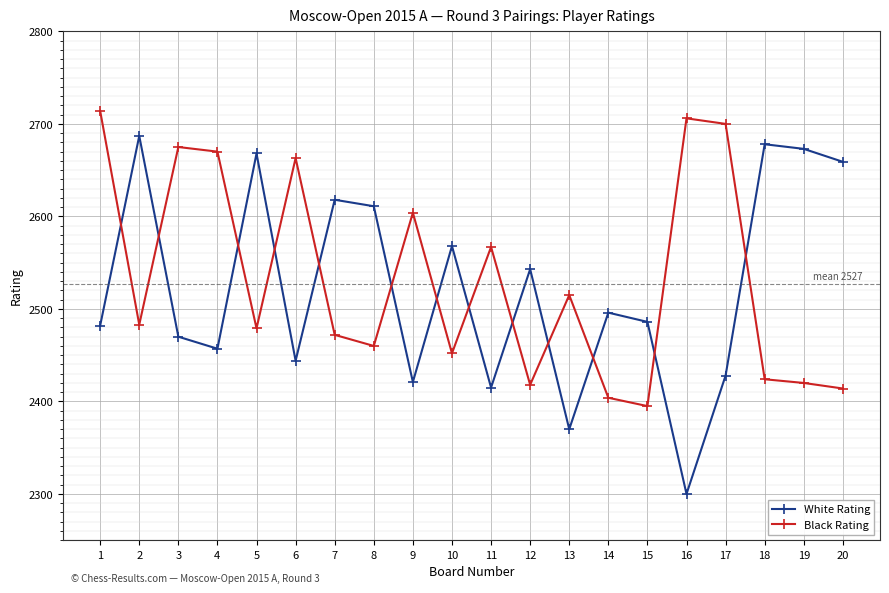

At which category is the sum across all series the highest?

1